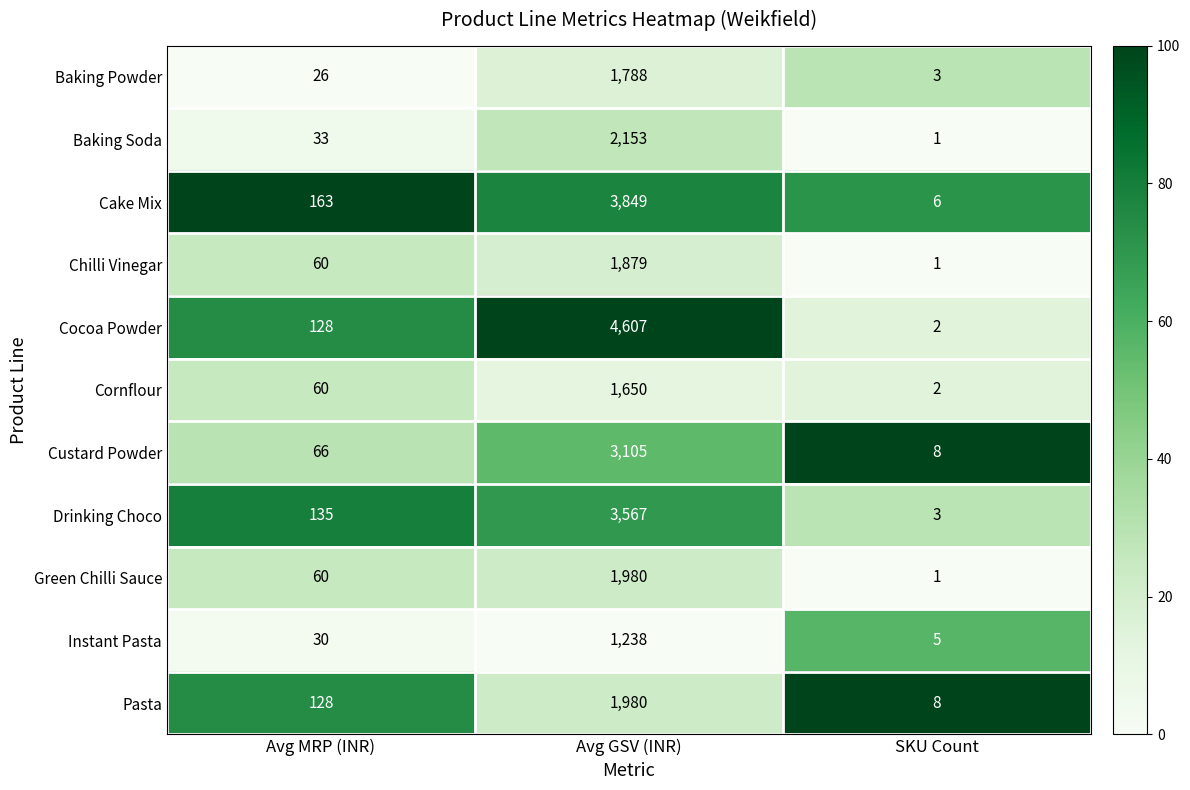

At which category does the chart reach its peak across all series?

Avg GSV (INR)